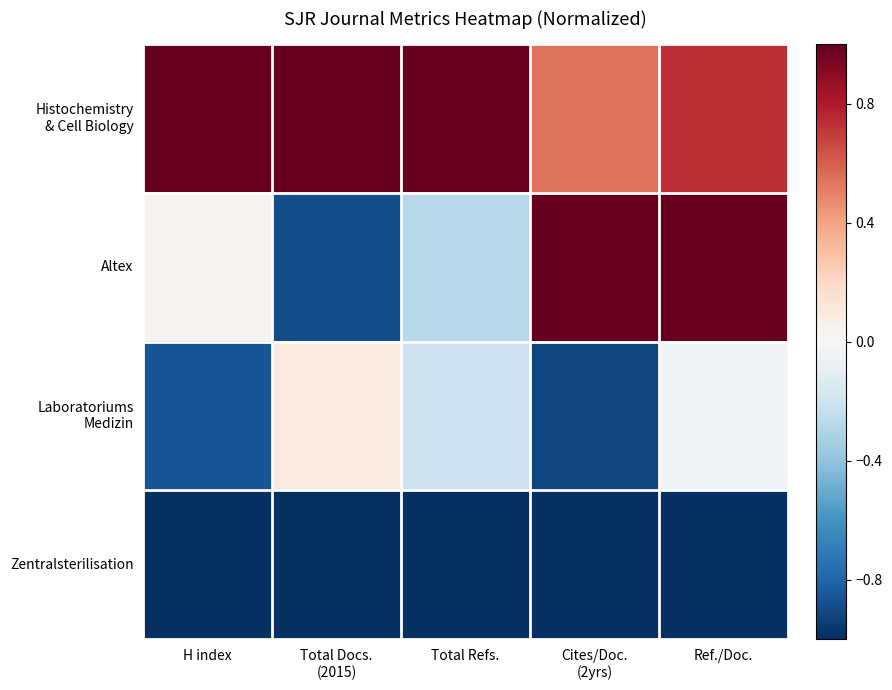

What is the spread (max minus min) of values at Total Refs.?

2.0